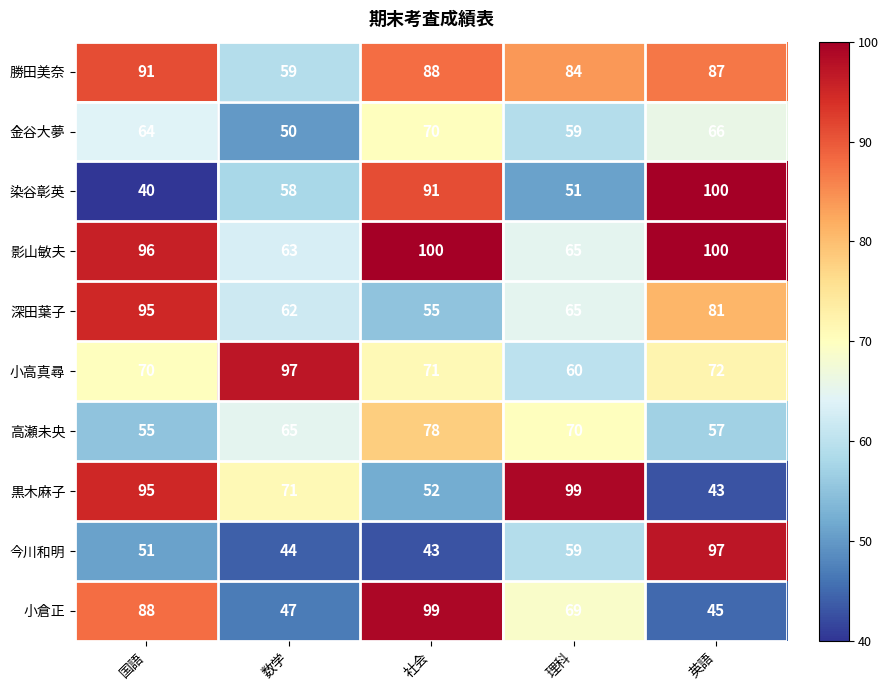

How many categories are shown in the chart?

5